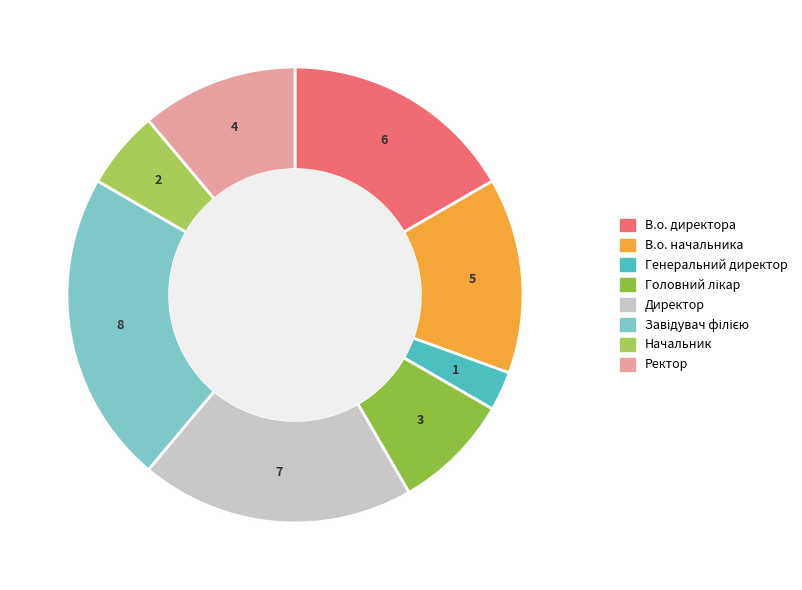

Is the sum of Ректор and Начальник greater than half?

No